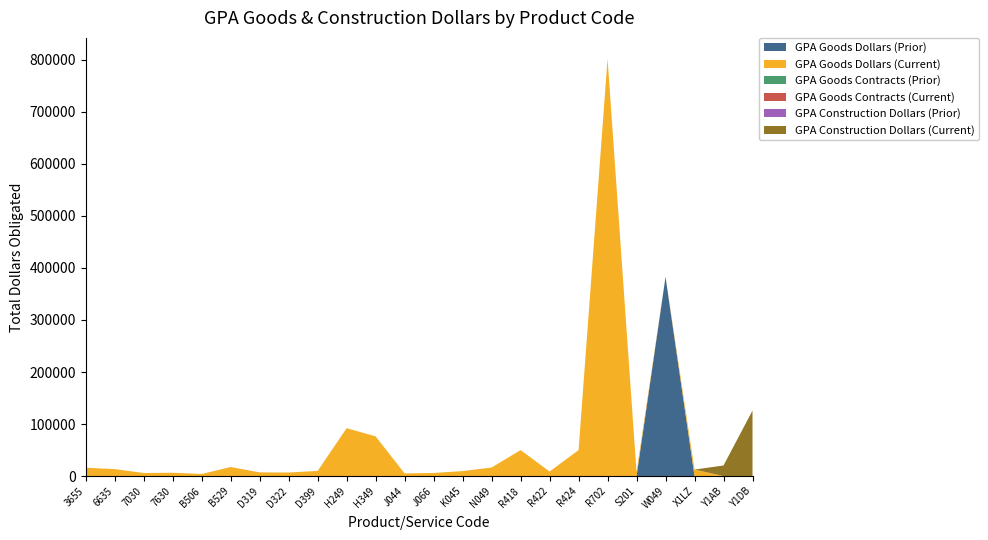

Reading left to right, transcribe all the data shown in this chart.

GPA Goods Dollars (Prior): 3655=0.0	6635=0.0	7030=0.0	7630=0.0	B506=0.0	B529=0.0	D319=0.0	D322=0.0	D399=0.0	H249=0.0	H349=0.0	J044=0.0	J066=0.0	K045=0.0	N049=0.0	R418=0.0	R422=0.0	R424=0.0	R702=0.0	S201=0.0	W049=382809.8	X1LZ=0.0	Y1AB=0.0	Y1DB=0.0
GPA Goods Dollars (Current): 3655=16010.0	6635=13350.0	7030=5900.0	7630=6376.0	B506=4000.0	B529=17391.0	D319=7088.0	D322=6790.1	D399=9923.8	H249=92086.0	H349=76219.6	J044=5000.0	J066=5980.0	K045=9581.4	N049=16427.0	R418=49950.0	R422=8692.0	R424=49920.0	R702=802018.2	S201=7720.0	W049=0.0	X1LZ=12523.8	Y1AB=0.0	Y1DB=0.0
GPA Goods Contracts (Prior): 3655=0.0	6635=0.0	7030=0.0	7630=0.0	B506=0.0	B529=0.0	D319=0.0	D322=0.0	D399=0.0	H249=0.0	H349=0.0	J044=0.0	J066=0.0	K045=0.0	N049=0.0	R418=0.0	R422=0.0	R424=0.0	R702=0.0	S201=0.0	W049=11.0	X1LZ=0.0	Y1AB=0.0	Y1DB=0.0
GPA Goods Contracts (Current): 3655=1.0	6635=2.0	7030=1.0	7630=1.0	B506=1.0	B529=1.0	D319=1.0	D322=1.0	D399=1.0	H249=1.0	H349=1.0	J044=1.0	J066=1.0	K045=1.0	N049=1.0	R418=1.0	R422=1.0	R424=1.0	R702=67.0	S201=2.0	W049=0.0	X1LZ=1.0	Y1AB=0.0	Y1DB=0.0
GPA Construction Dollars (Prior): 3655=0.0	6635=0.0	7030=0.0	7630=0.0	B506=0.0	B529=0.0	D319=0.0	D322=0.0	D399=0.0	H249=0.0	H349=0.0	J044=0.0	J066=0.0	K045=0.0	N049=0.0	R418=0.0	R422=0.0	R424=0.0	R702=0.0	S201=0.0	W049=0.0	X1LZ=0.0	Y1AB=0.0	Y1DB=0.0
GPA Construction Dollars (Current): 3655=0.0	6635=0.0	7030=0.0	7630=0.0	B506=0.0	B529=0.0	D319=0.0	D322=0.0	D399=0.0	H249=0.0	H349=0.0	J044=0.0	J066=0.0	K045=0.0	N049=0.0	R418=0.0	R422=0.0	R424=0.0	R702=0.0	S201=0.0	W049=0.0	X1LZ=0.0	Y1AB=20350.0	Y1DB=125887.7